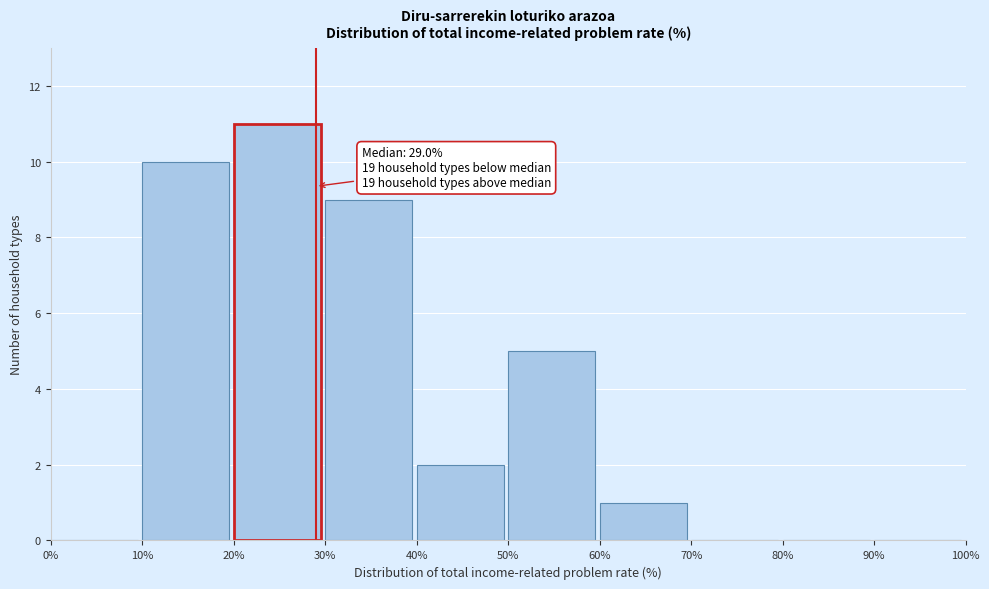

Over which range of the x-axis is the bar tallest?

20% to 30%